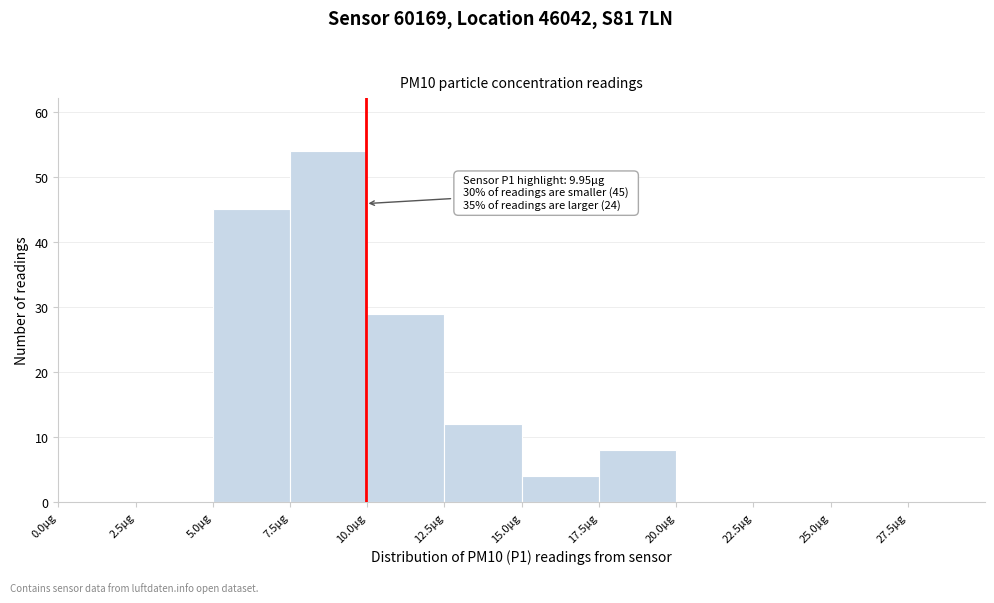

Which range on the x-axis has the tallest bar?

7.5 to 10.0